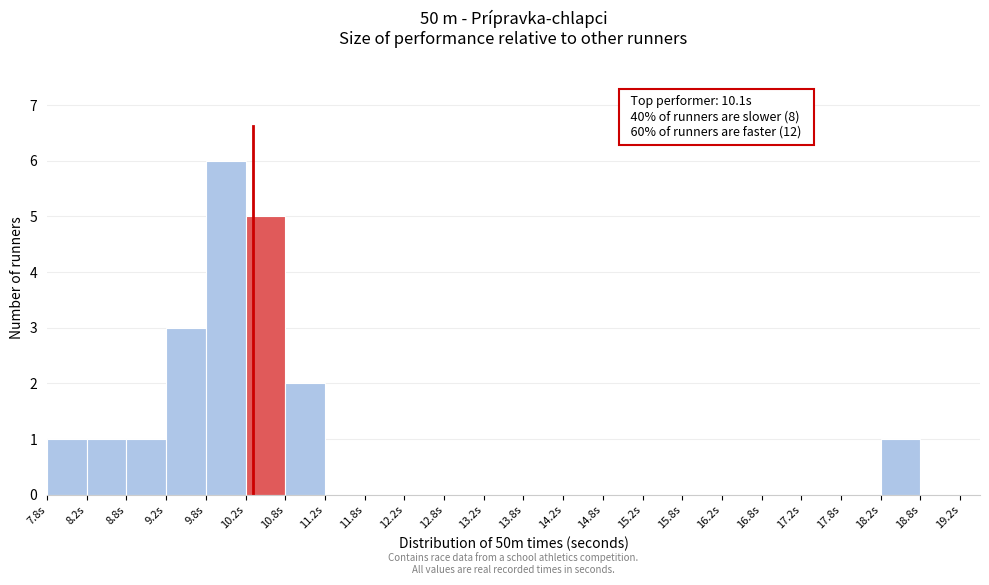

Which range on the x-axis has the tallest bar?

9.75 to 10.25